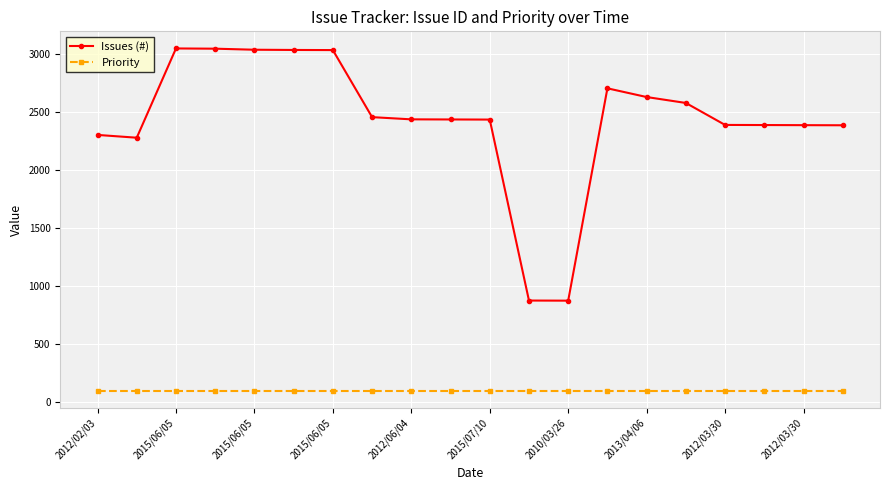

True or false: Priority and Issues (#) cross at least once.

False